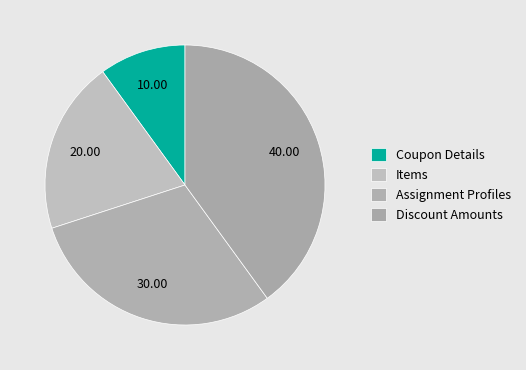

Count the number of slices in the pie.

4